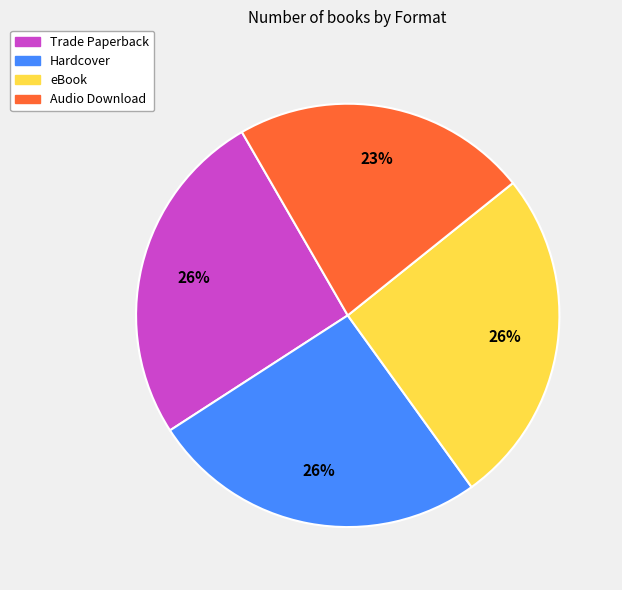

Is it true that Hardcover is 12% of the pie?

False